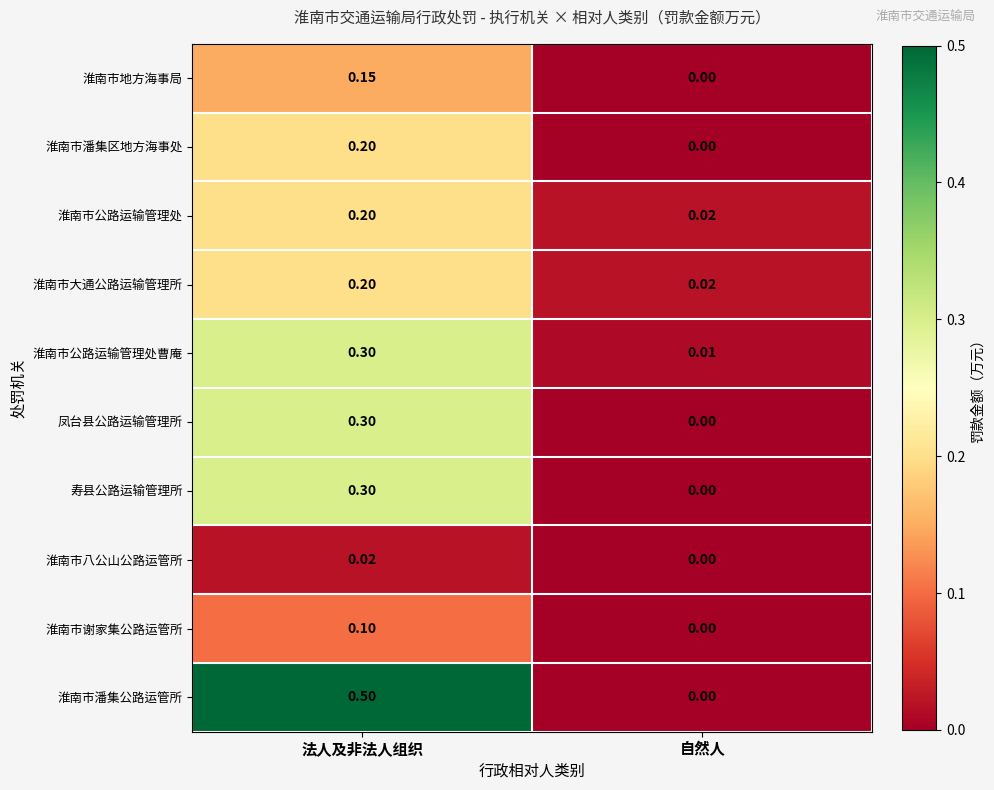

List the labels in order of 寿县公路运输管理所 value, smallest first.

自然人, 法人及非法人组织